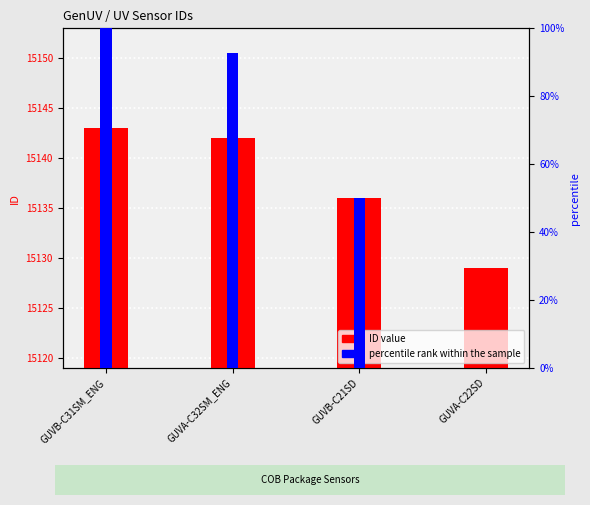

Are the bars horizontal?

No